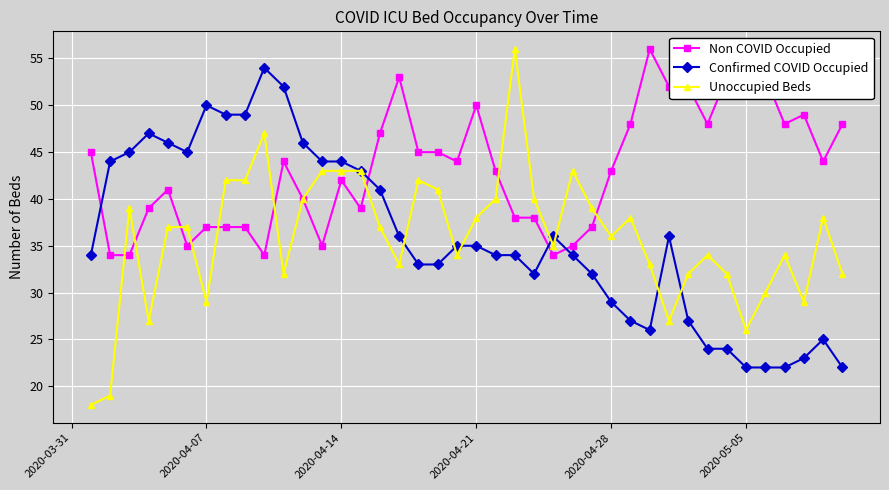

How many times do Non COVID Occupied and Confirmed COVID Occupied cross each other?

4